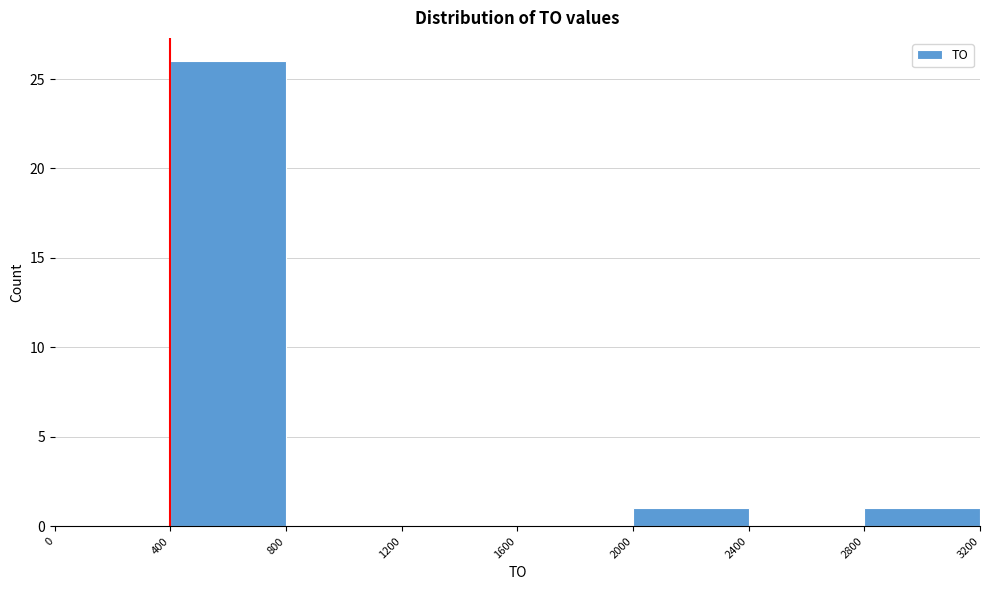

Which range on the x-axis has the tallest bar?

400 to 800